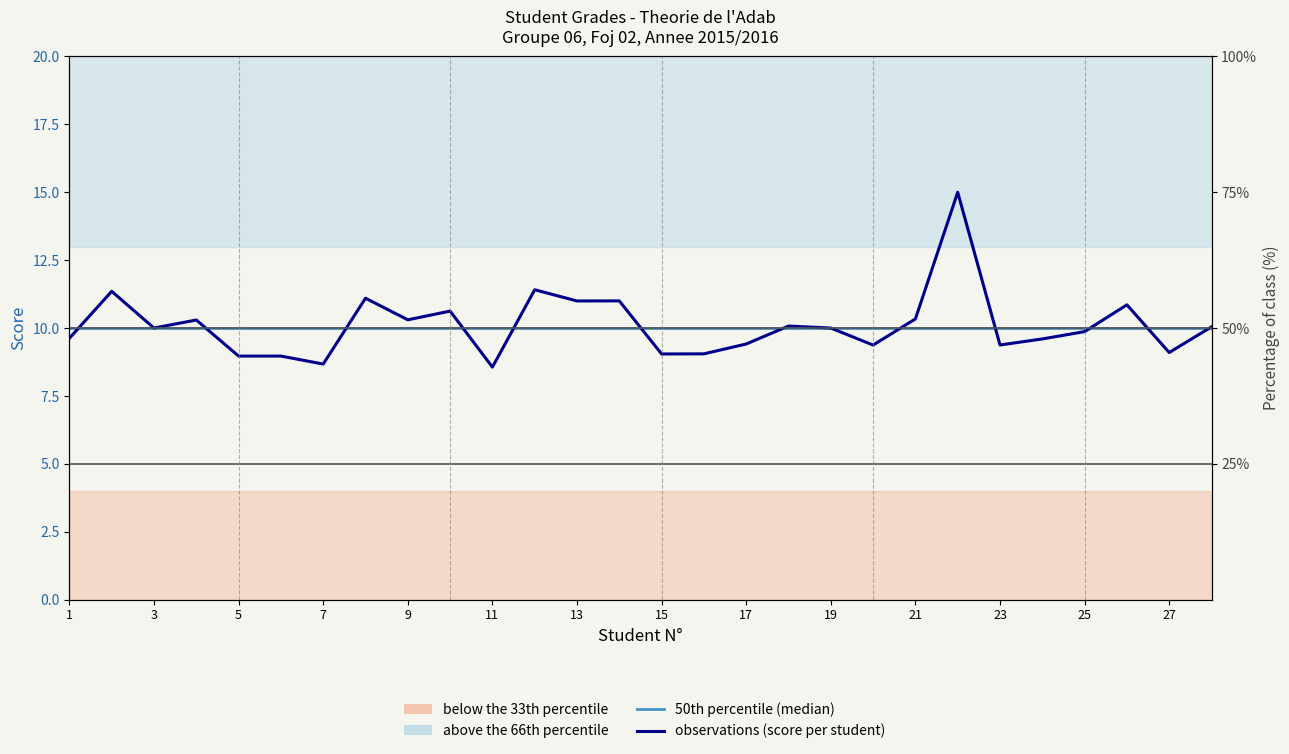

At how many categories does at least one series exceed 10?

13